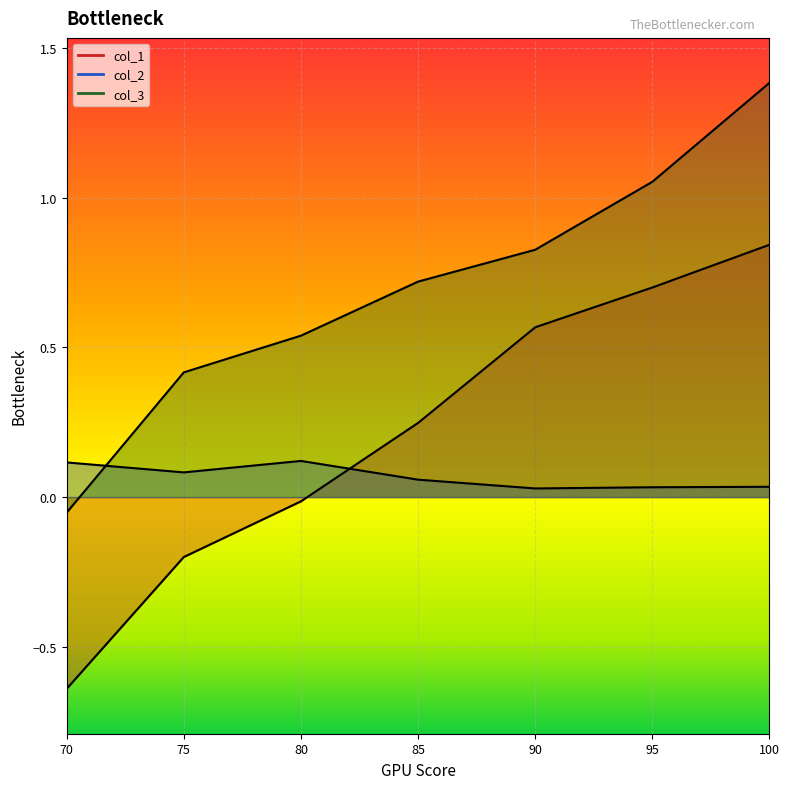

Which has a higher value, 70 or 95?

95